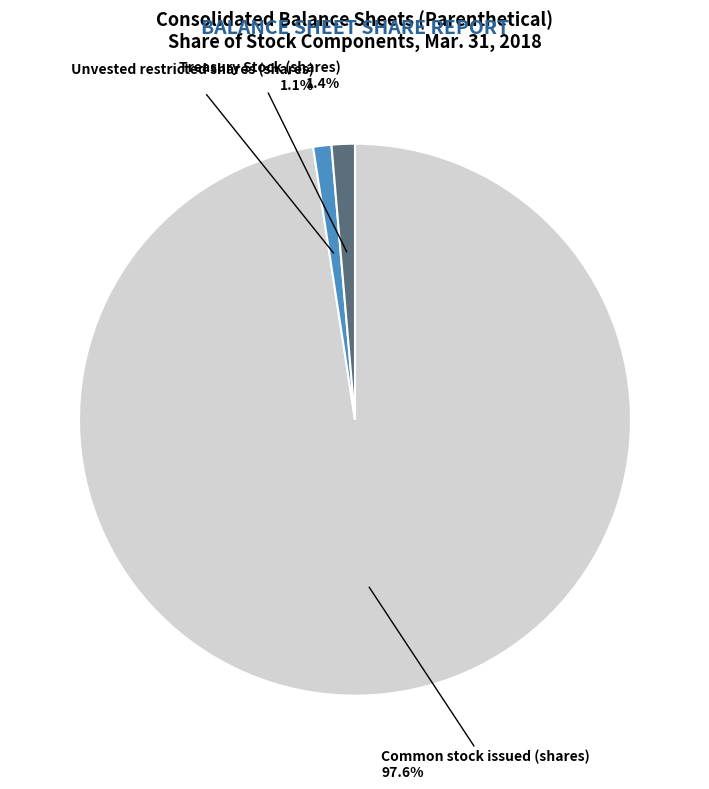

Is Unvested restricted shares (shares) the majority of the pie?

No